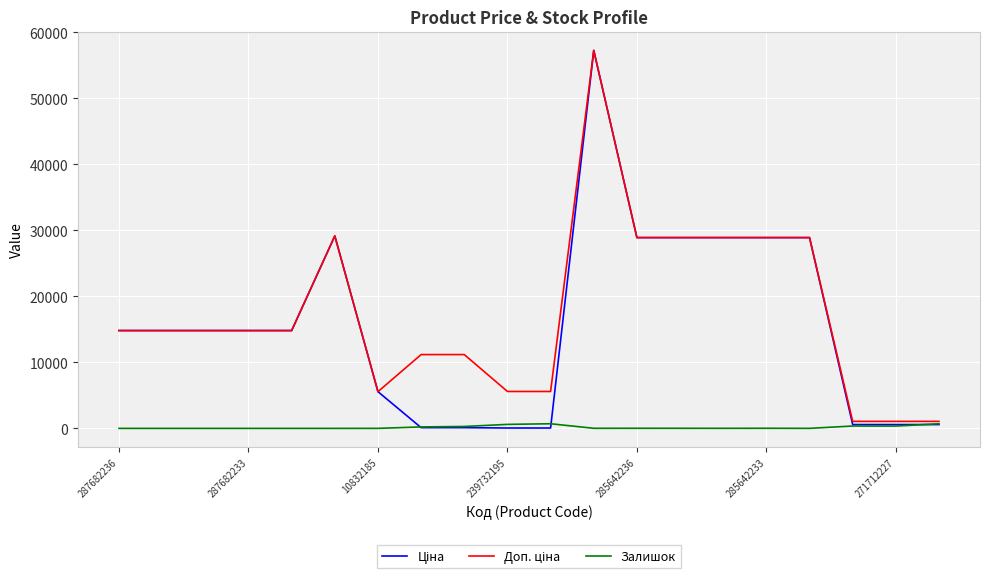

What is the greatest value displayed?

57258.0